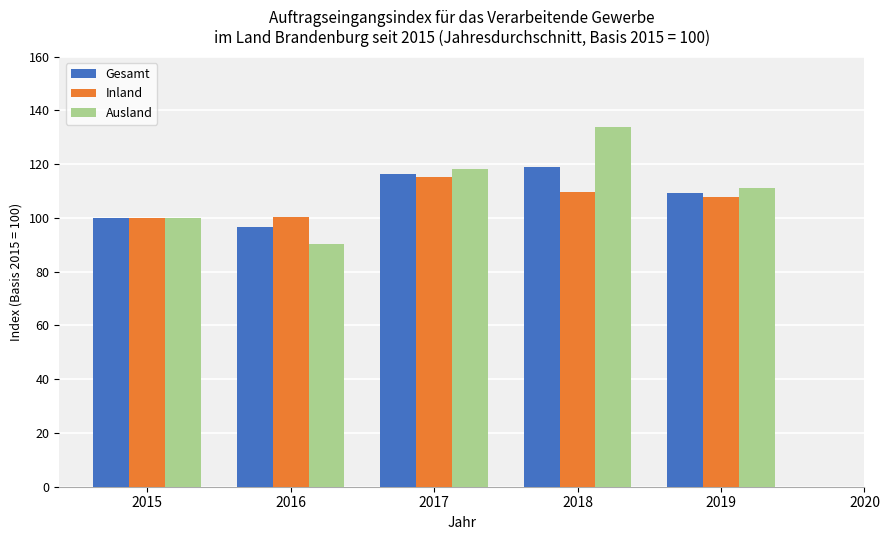

Between 2018 and 2019, which series saw the biggest shift?

Ausland